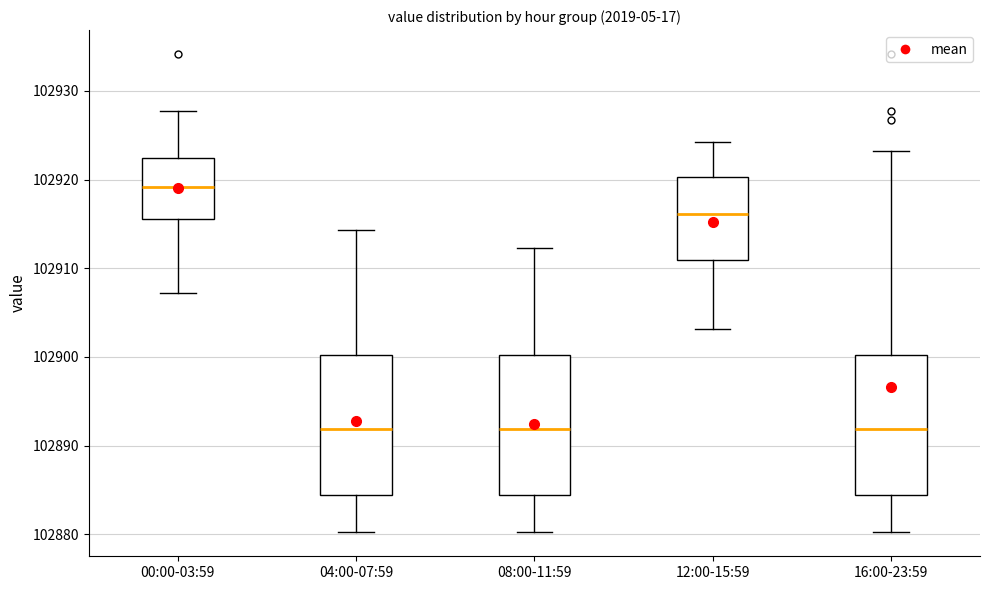

Where does the upper whisker of the box for 12:00-15:59 end on the y-axis? The values are not printed on the chart, so give them approximately, as read against the axis.

102924